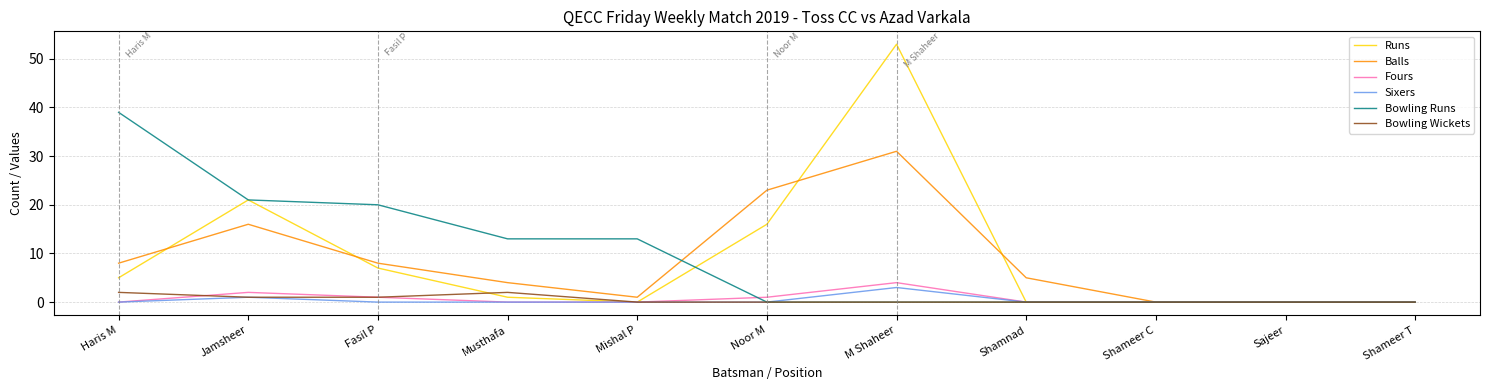

The Sixers series shows 0 at Noor M. True or false?

True